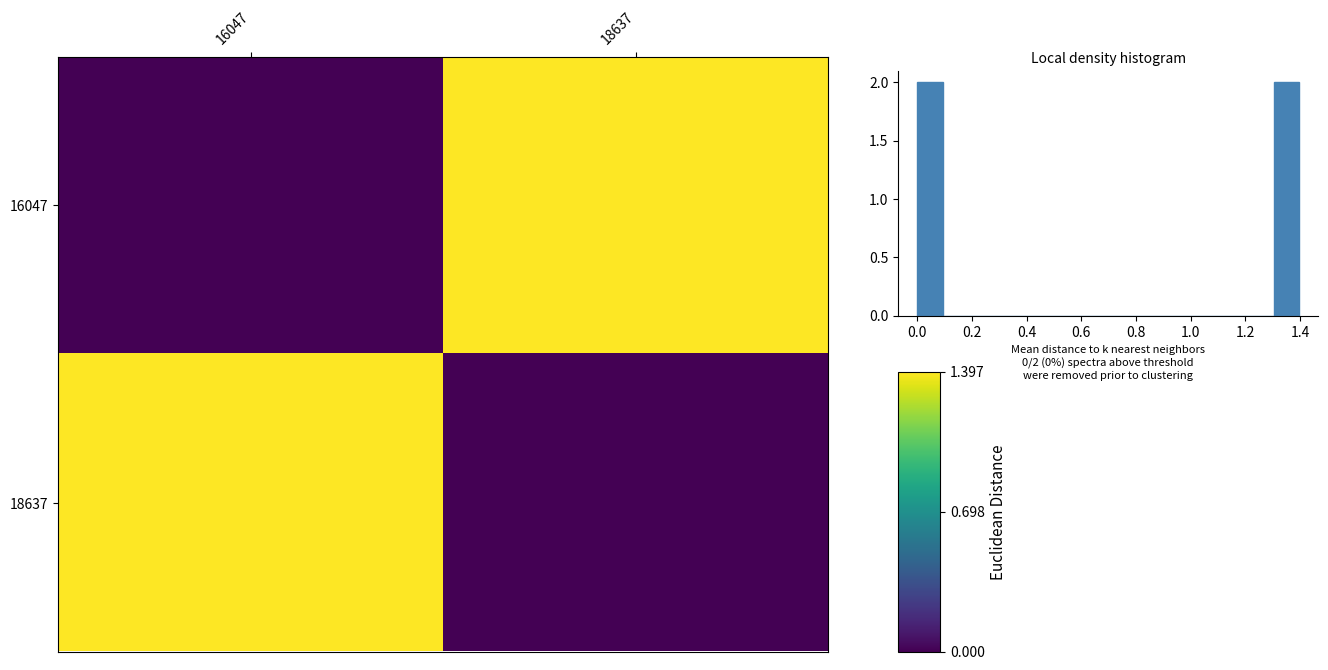

Which series has the largest total across all categories?

16047